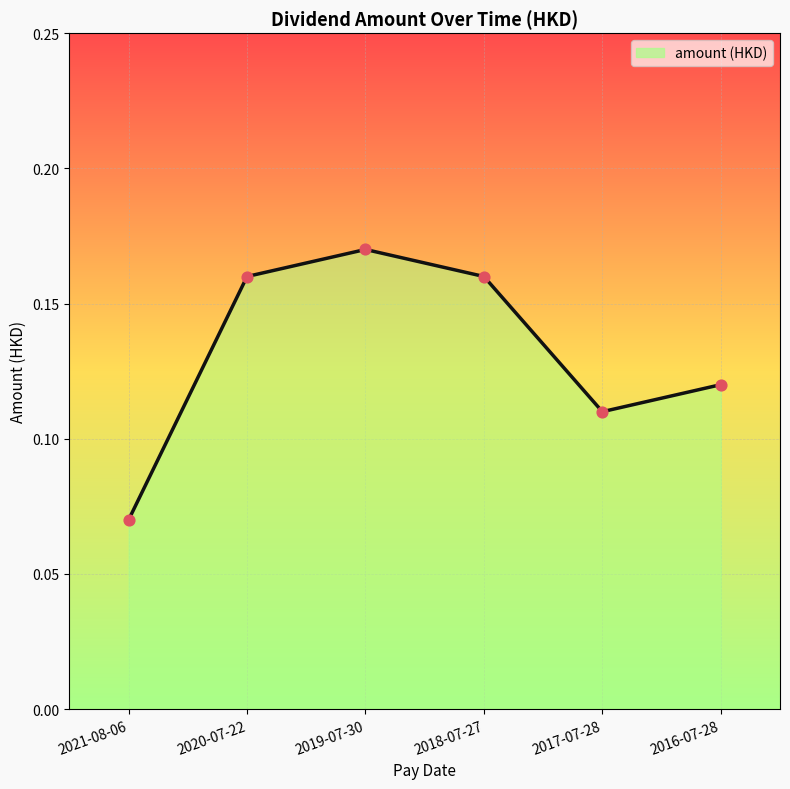

What is the change in value from 2021-08-06 to 2020-07-22?

+0.1